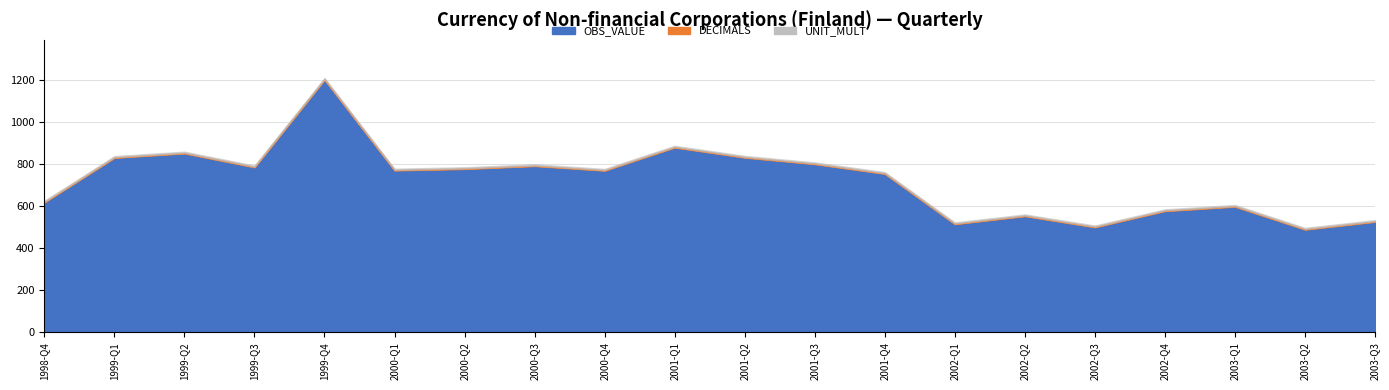

Is it true that DECIMALS equals 2 at 2000-Q2?

True